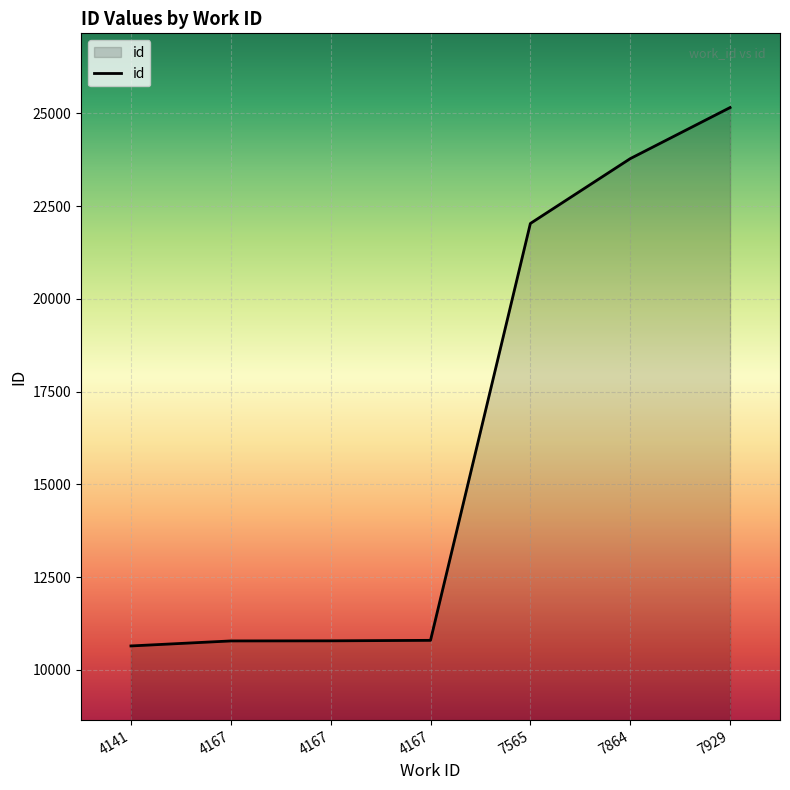

How many lines are shown in the chart?

1